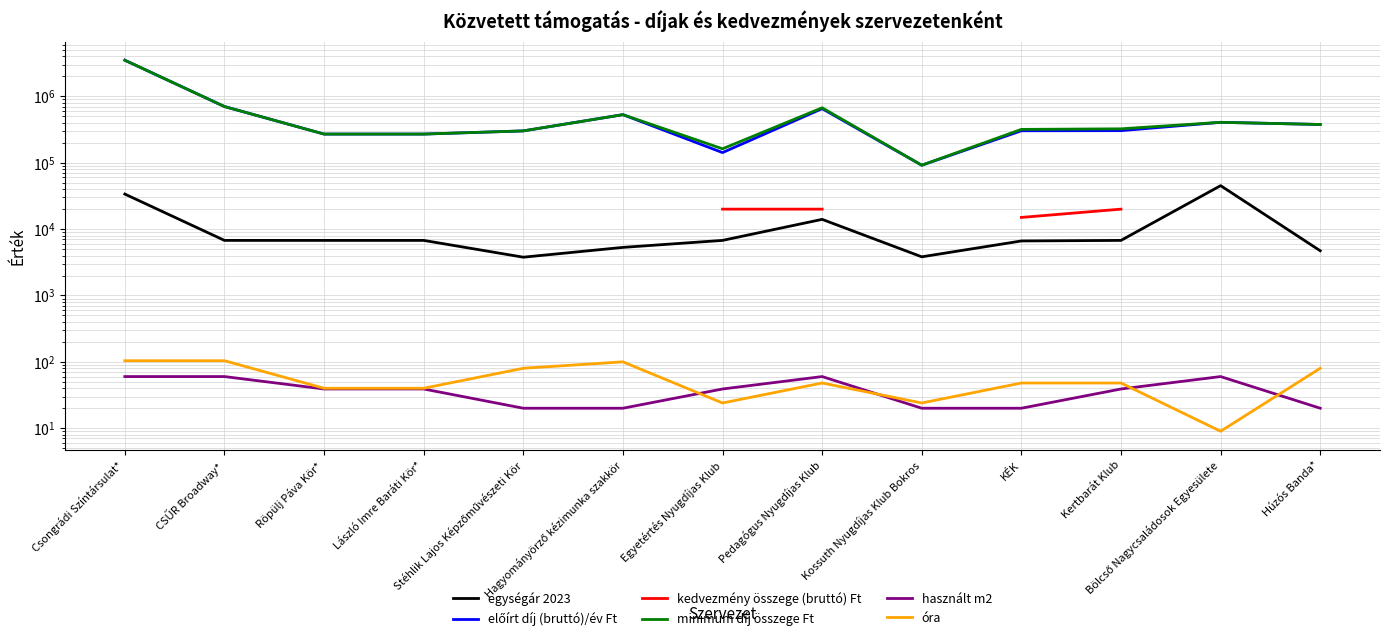

What are all the series names shown in the legend?

egységár 2023, előírt díj (bruttó)/év Ft, kedvezmény összege (bruttó) Ft, minimum díj összege Ft, használt m2, óra